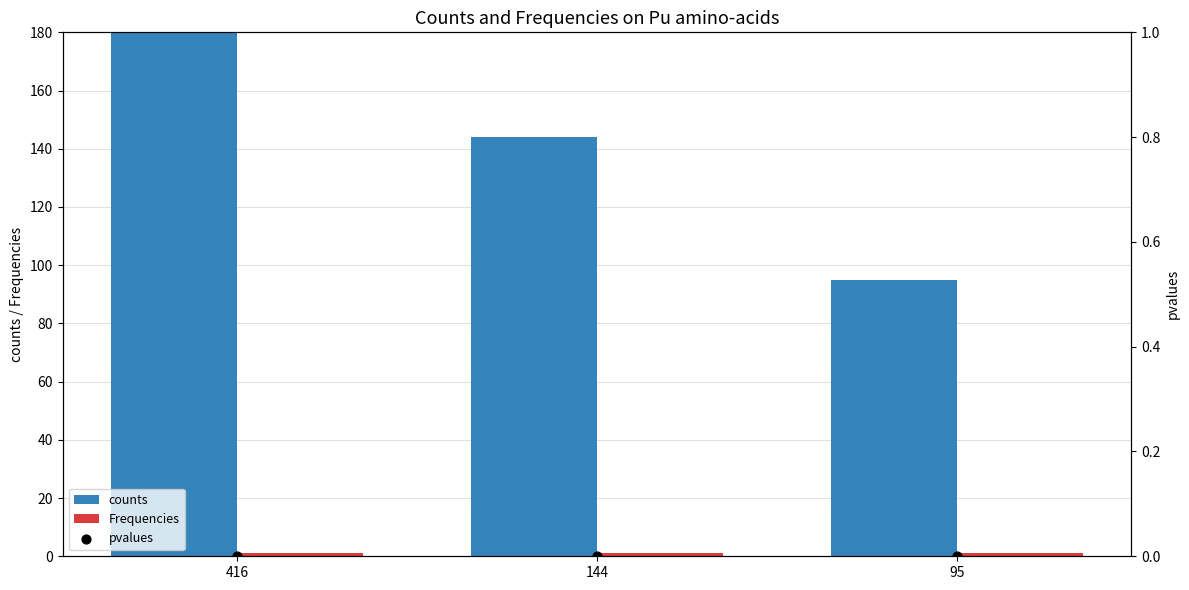

Which series reaches the minimum Y coordinate?

pvalues